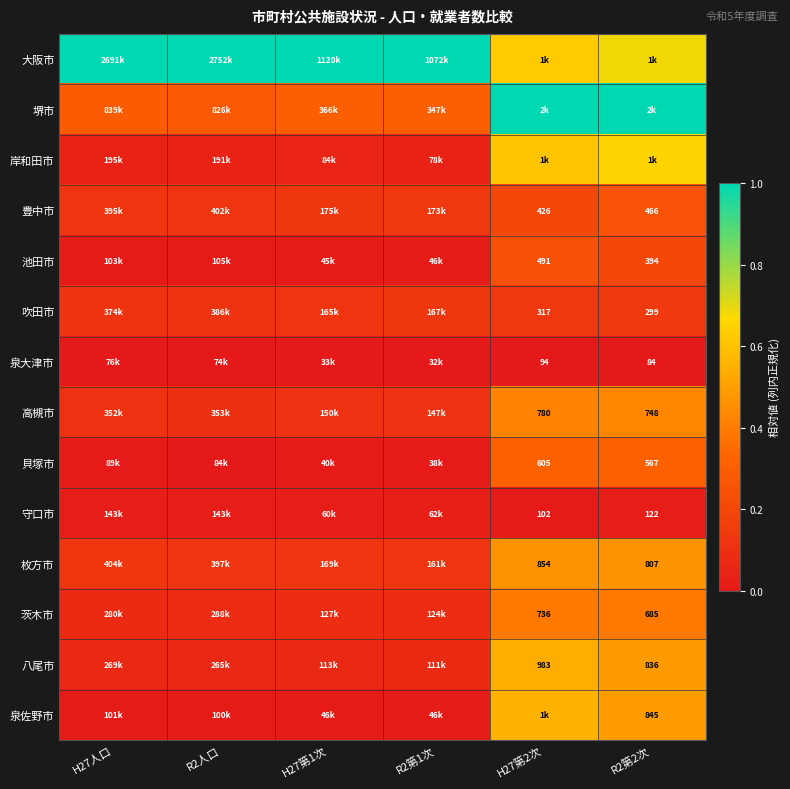

How many categories are shown in the chart?

6